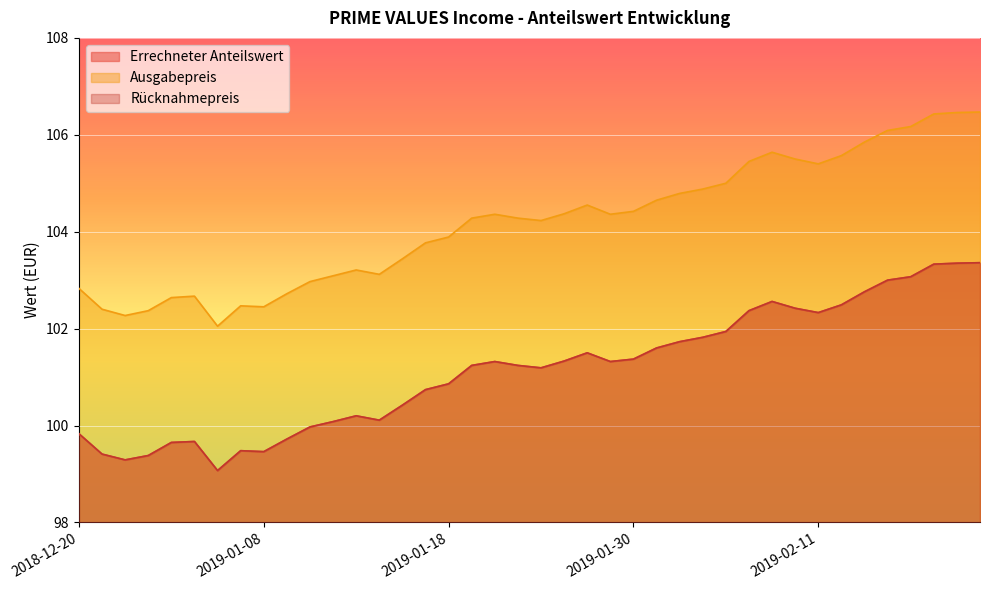

How many interior local peaks does the Errechneter Anteilswert series have?

6